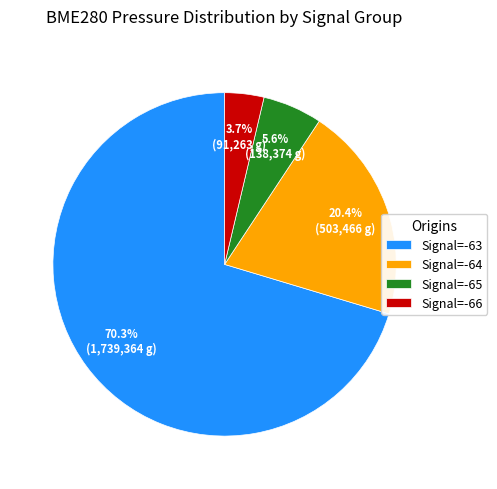

Rank the categories by value from lowest to highest.

Signal=-66, Signal=-65, Signal=-64, Signal=-63